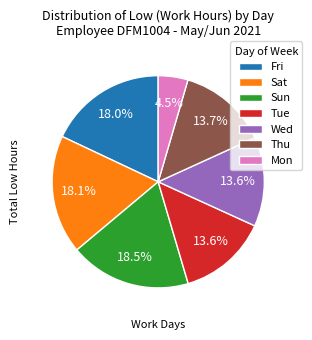

Between Sat and Tue, which is larger?

Sat